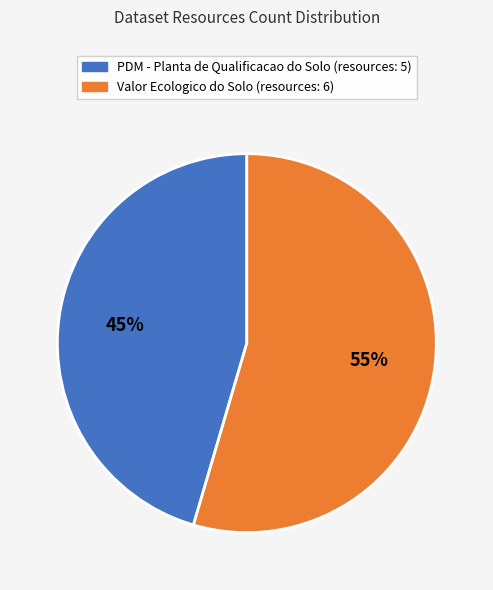

Do Valor Ecologico do Solo and PDM - Planta de Qualificacao do Solo together represent more than half of the pie?

Yes